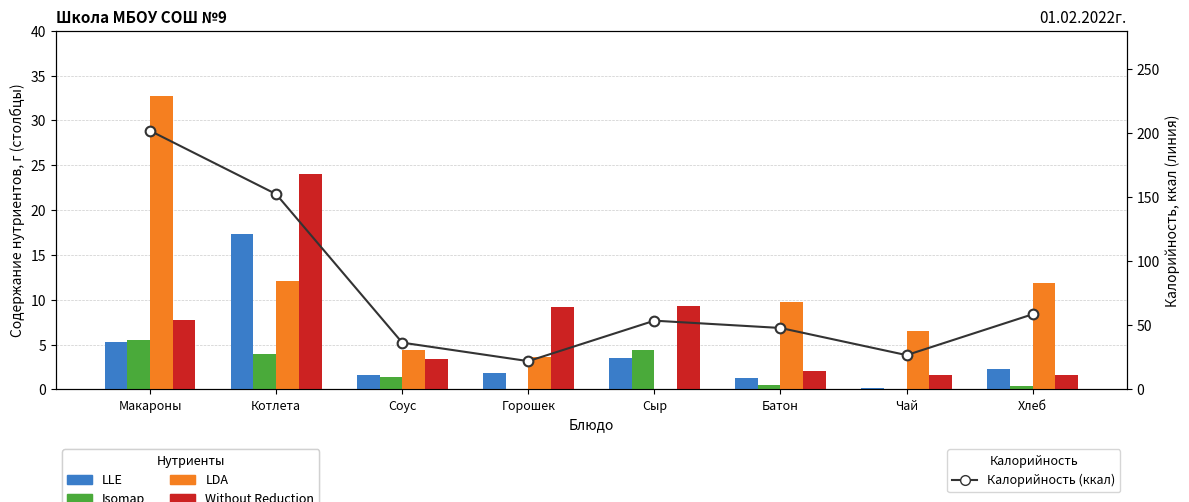

What is the total value across all series at Сыр?

70.9